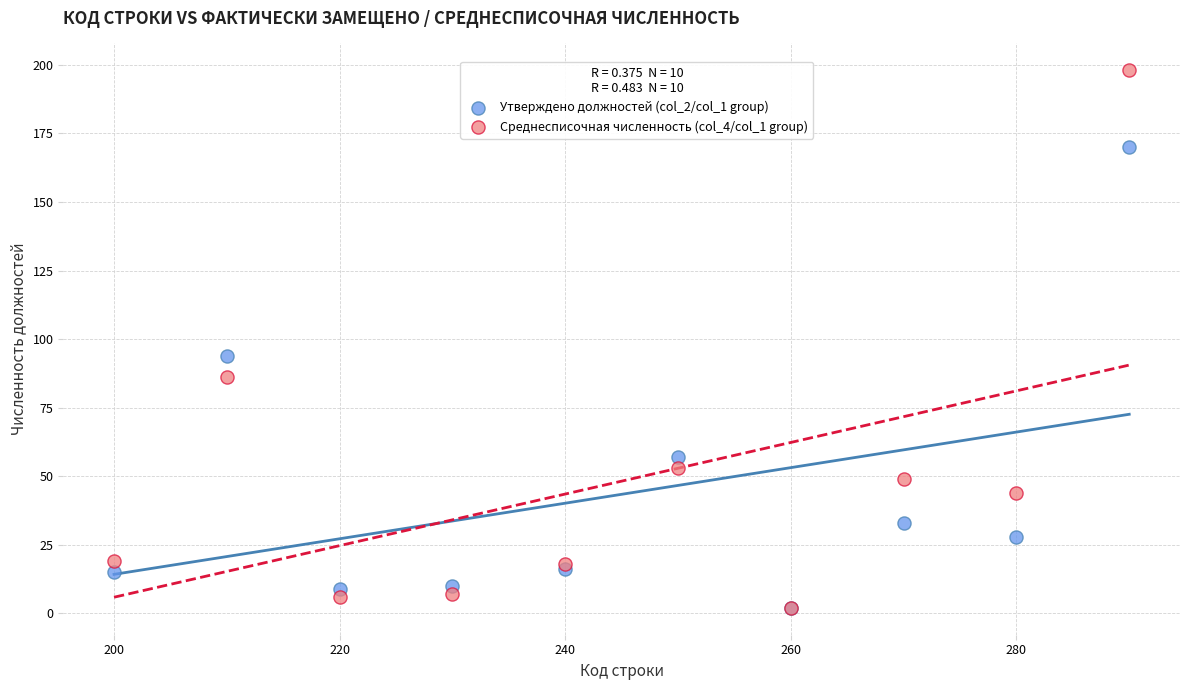

Across all series, what Y value is closest to 100?

94